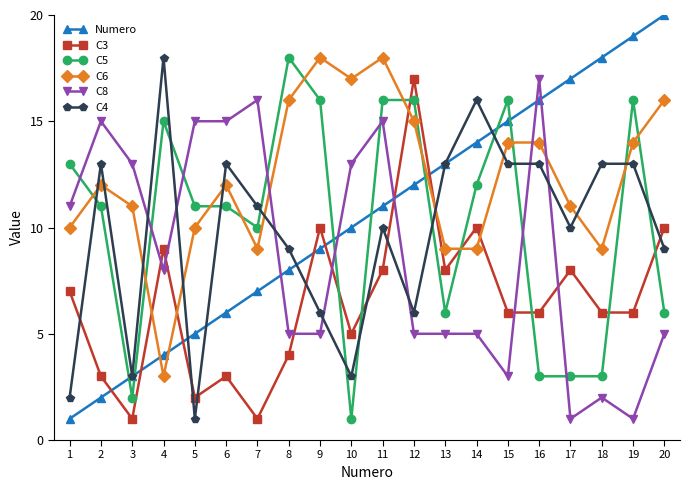

Is the value of C6 at 19 greater than the value of C8 at 17?

Yes